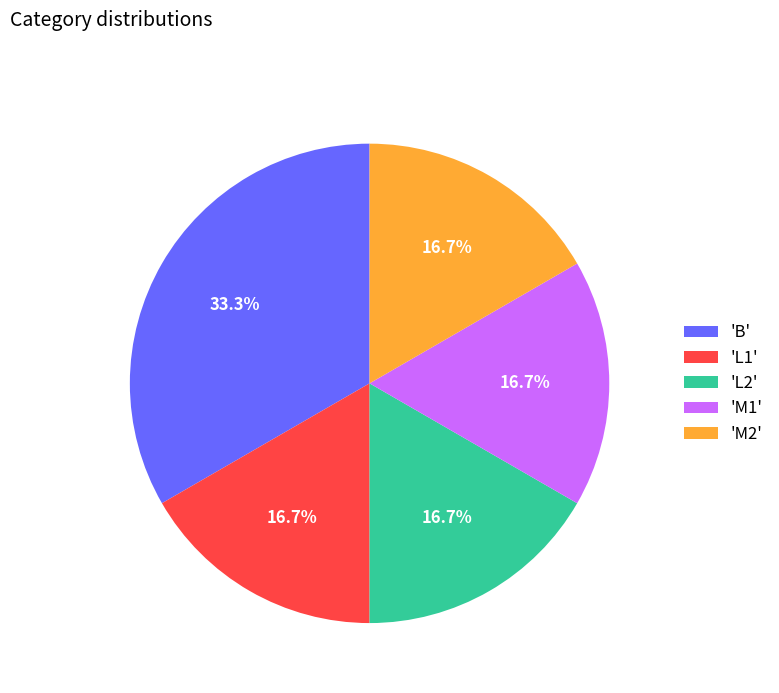

Which category has the biggest portion of the pie?

'B'